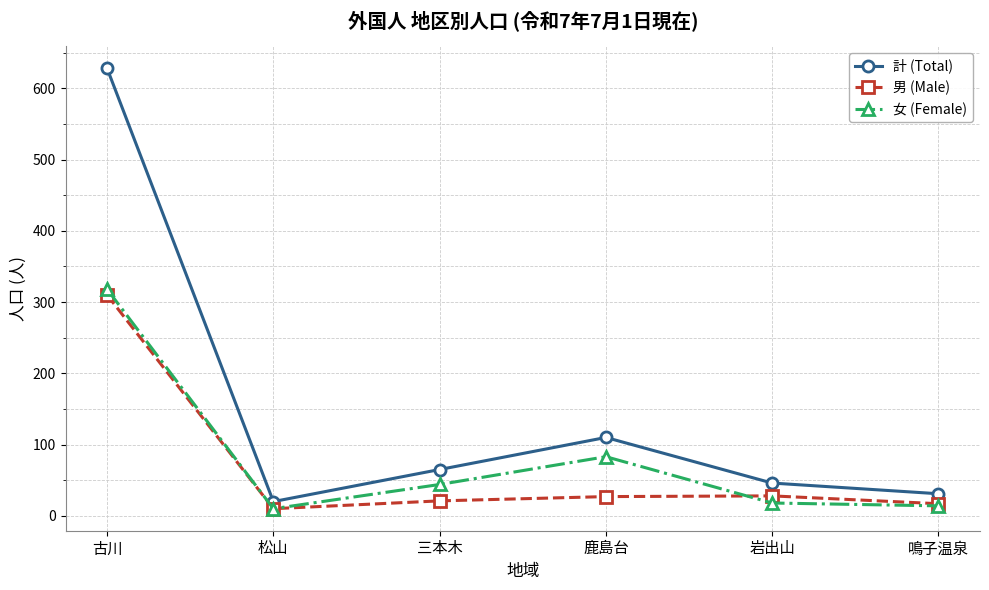

True or false: 男 (Male) and 計 (Total) intersect in this chart.

False